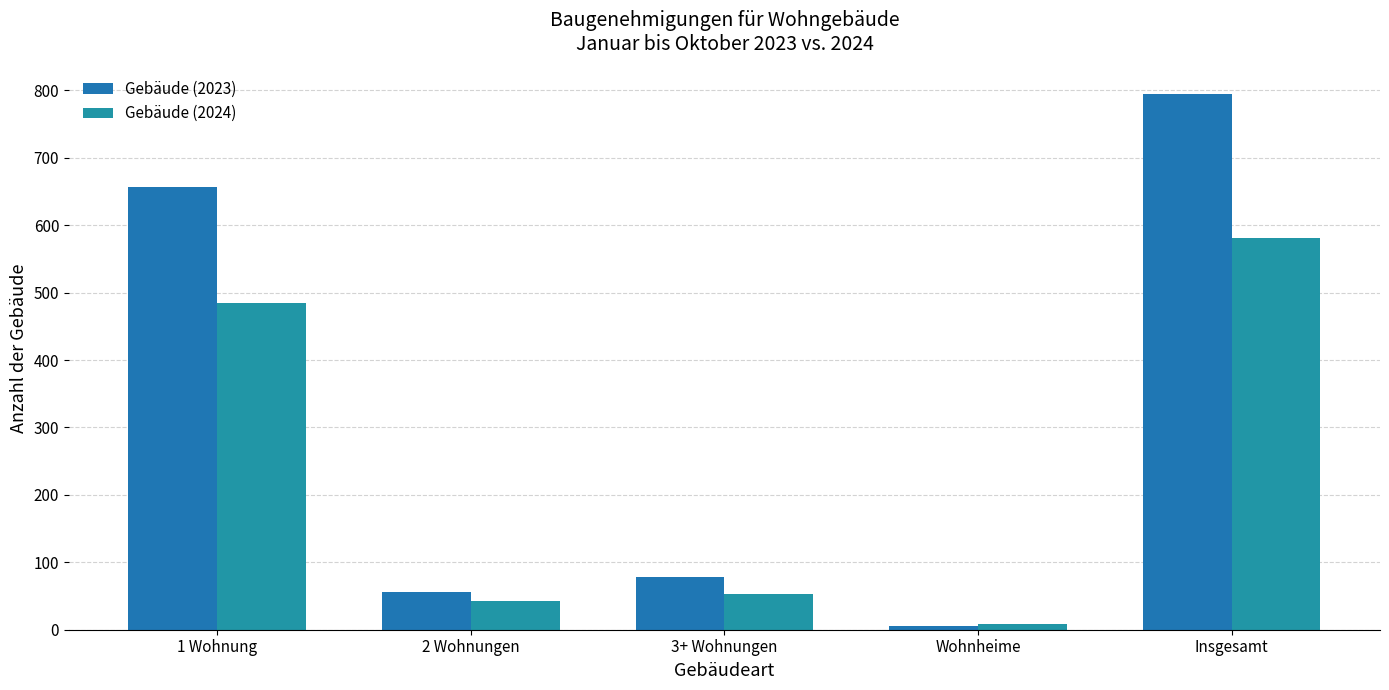

What is the difference between the maximum and second lowest values in the Gebäude (2024) series?

538